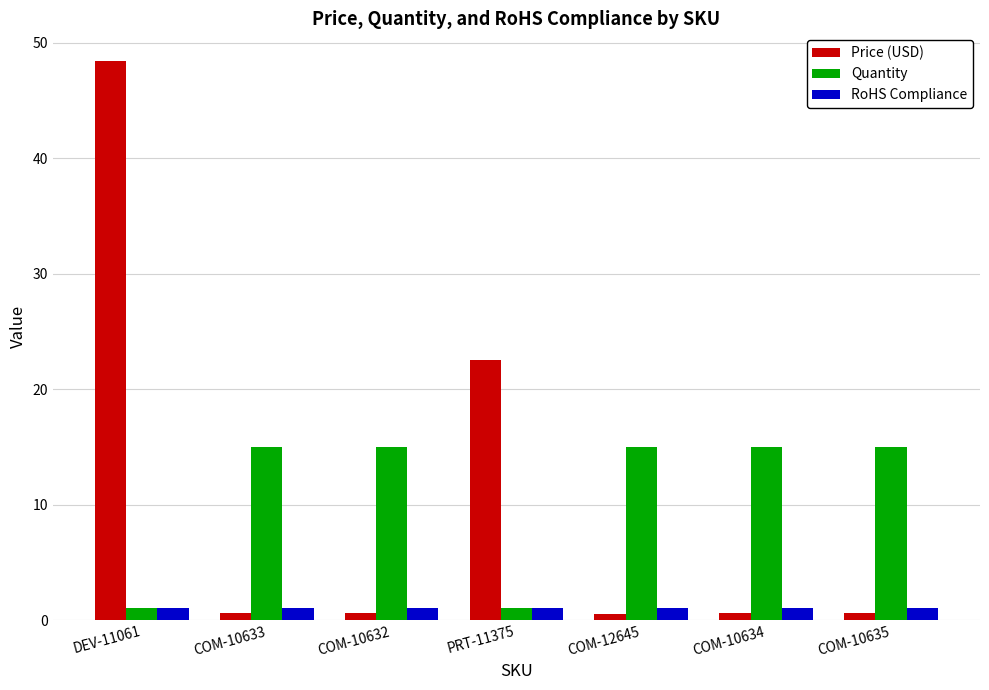

Which series has the largest total across all categories?

Quantity